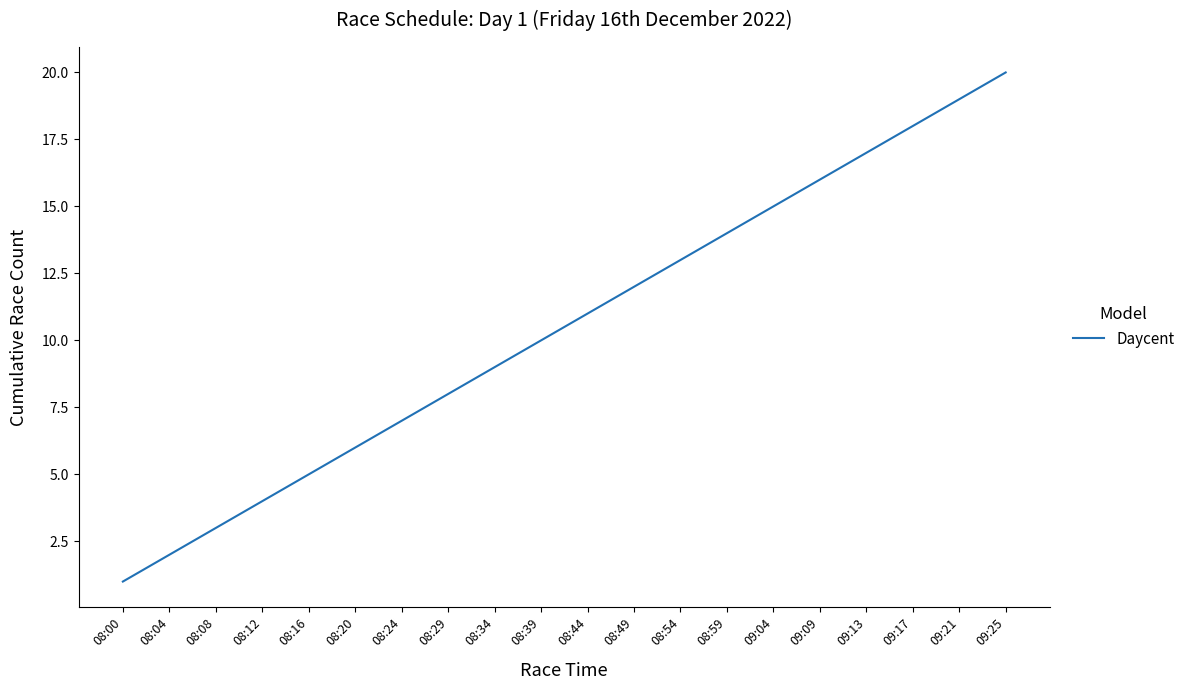

Approximately how many times larger is the value at 08:24 compared to 08:59?

0.5